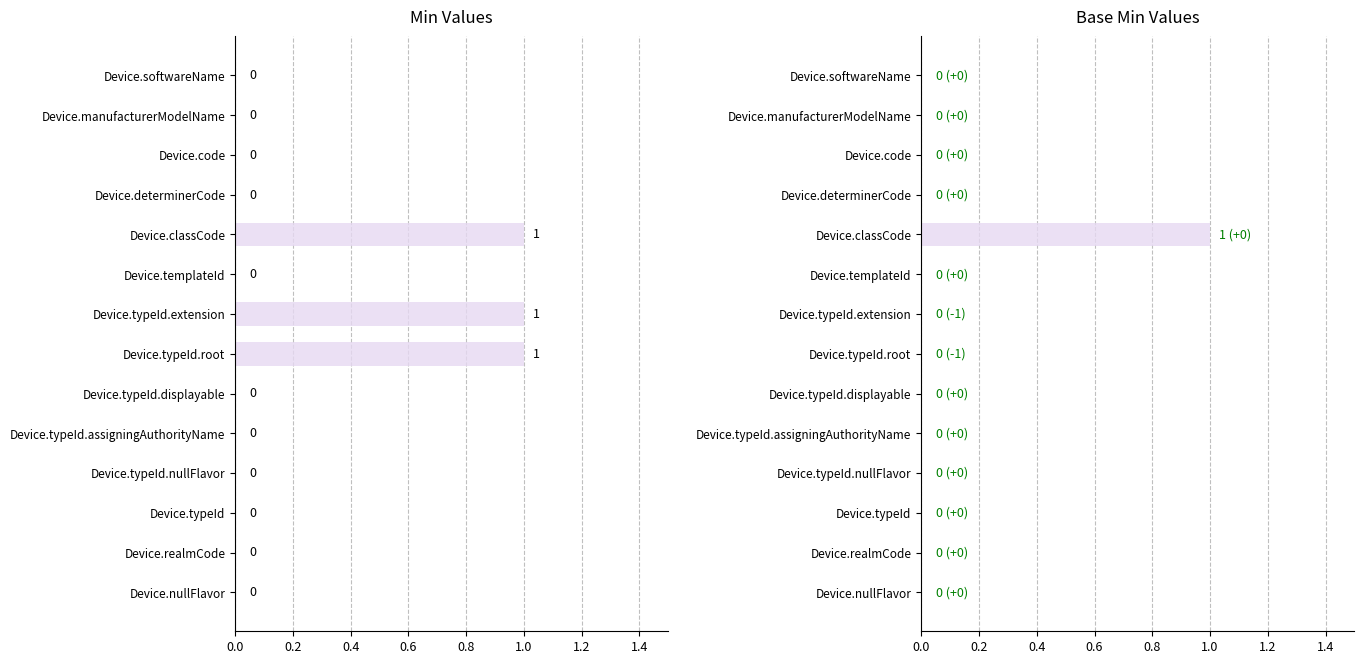

The Base Min series shows 0 at Device.manufacturerModelName. True or false?

True